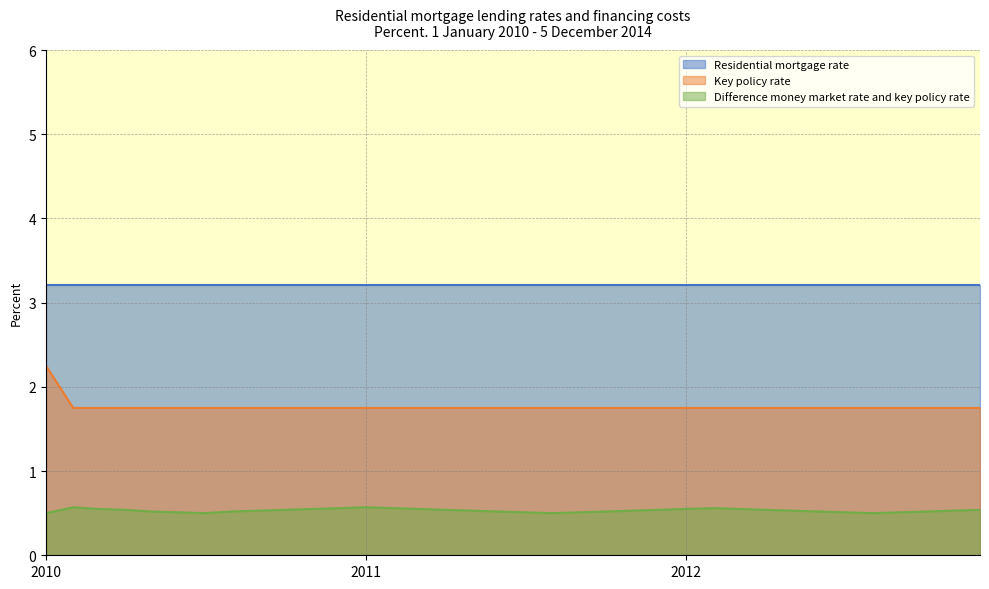

The Residential mortgage rate series shows 0.7 at 2012. True or false?

False